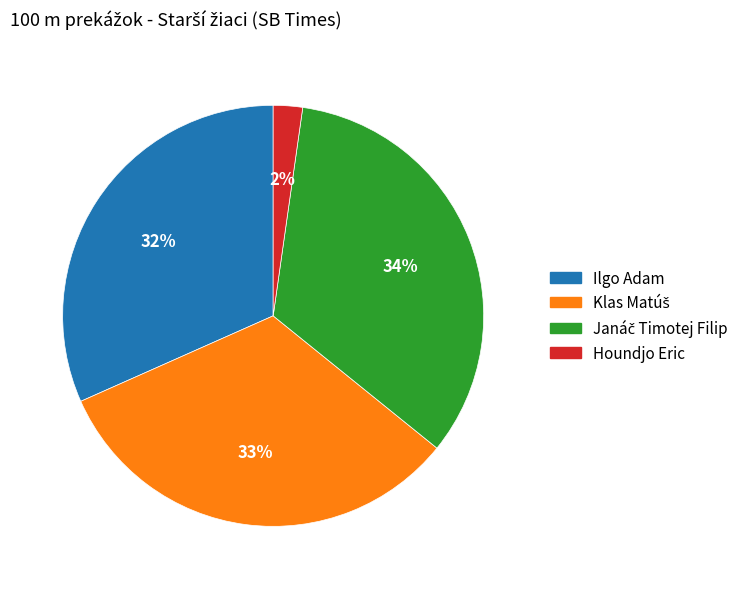

Count the number of slices in the pie.

4